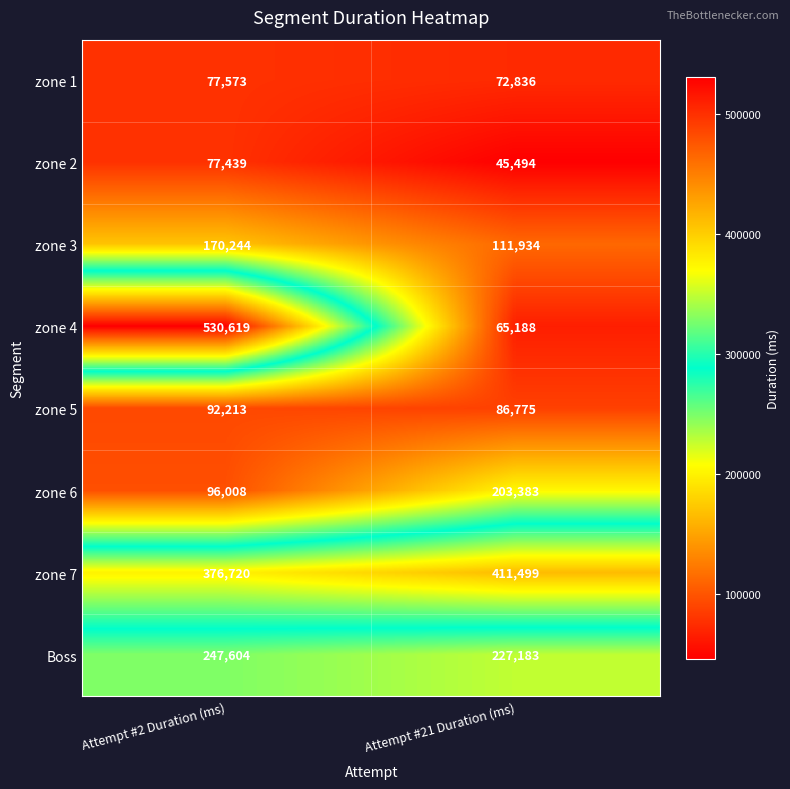

At how many categories does at least one series exceed 301542?

2